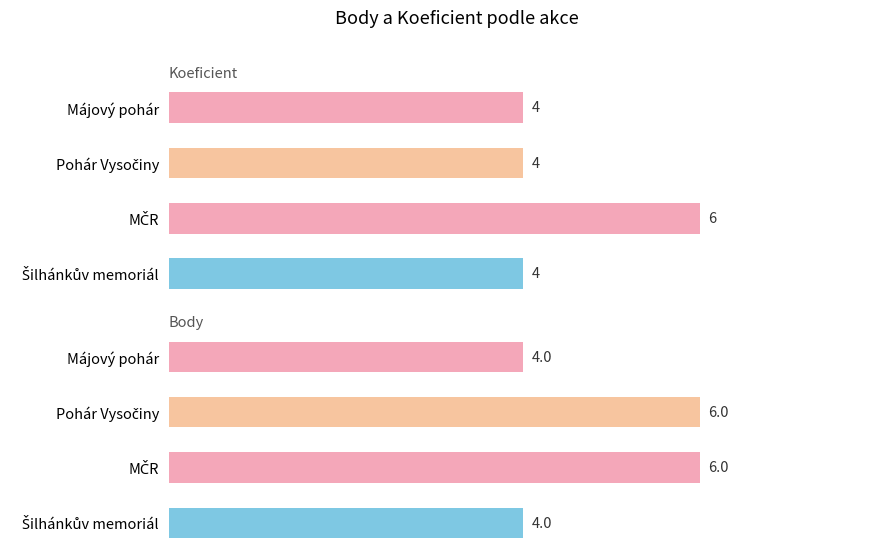

What are all the series names shown in the legend?

Koeficient, Body